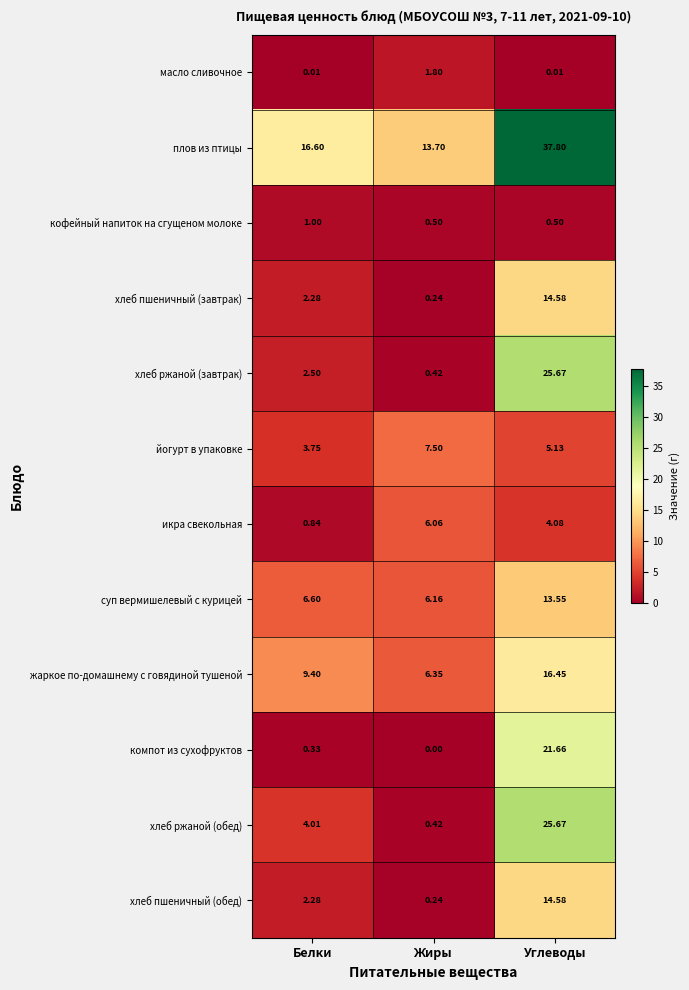

At how many categories does at least one series exceed 7?

3